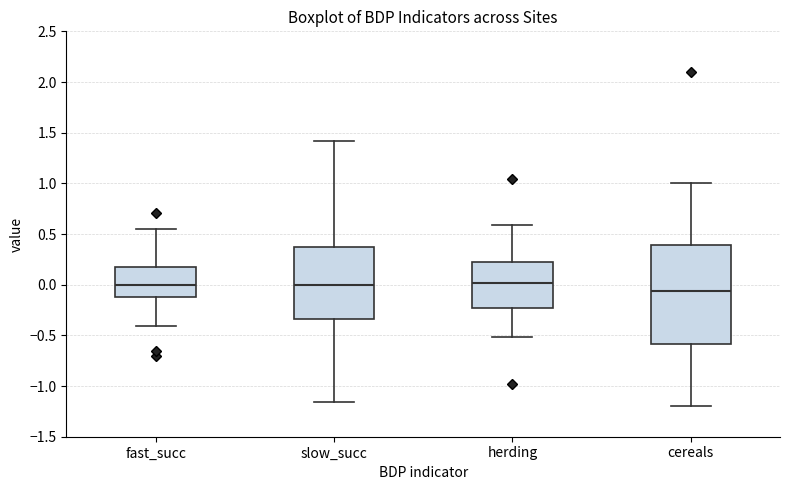

Reading left to right, transcribe this box plot: for each box, give where its median line is, the range the box spans, and where its two whiskers end, as read against the y-axis. The values are not printed on the chart, so give them approximately, as read against the axis.

fast_succ: median 0.00, box -0.10 to 0.15, whiskers -0.40 to 0.55
slow_succ: median 0.00, box -0.35 to 0.35, whiskers -1.15 to 1.40
herding: median 0.00, box -0.25 to 0.20, whiskers -0.50 to 0.60
cereals: median -0.05, box -0.60 to 0.40, whiskers -1.20 to 1.00